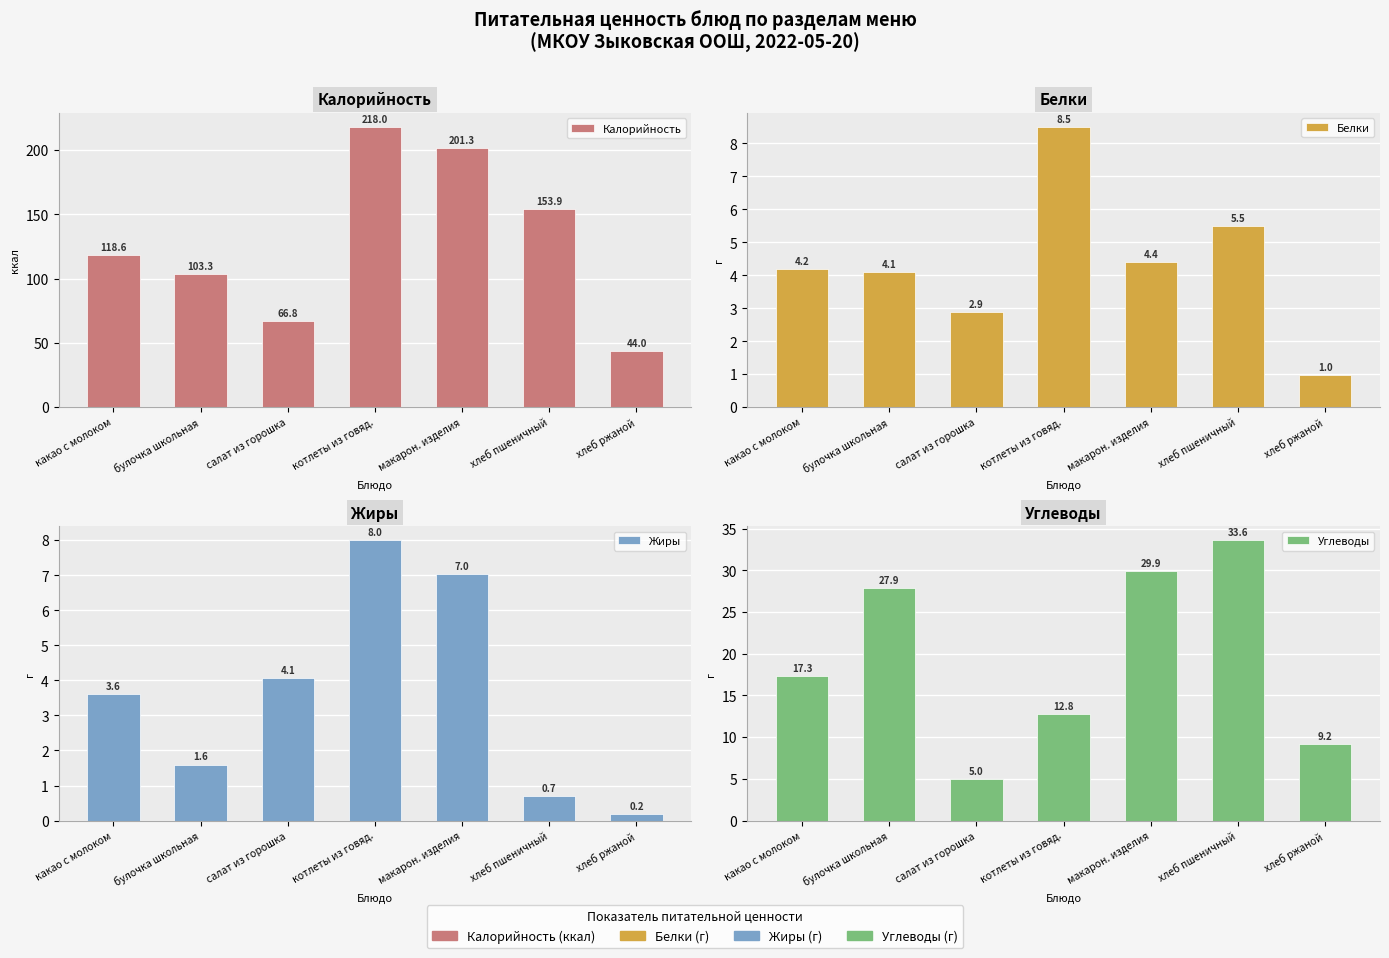

Between какао с молоком and булочка школьная, which series saw the biggest shift?

Калорийность